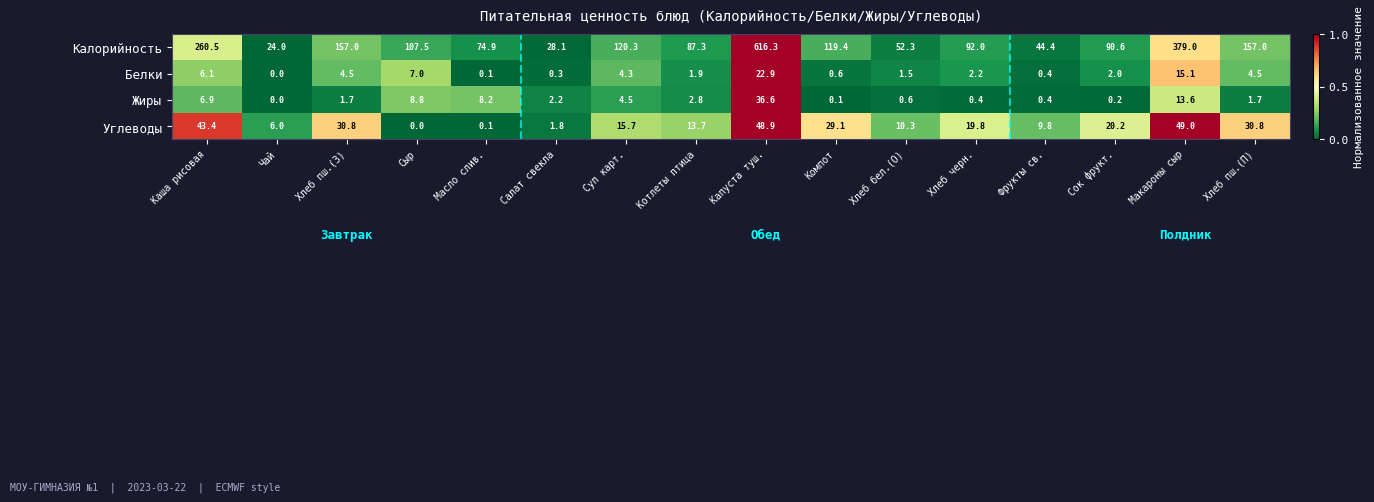

What is the total value across all series at Фрукты св.?

55.0